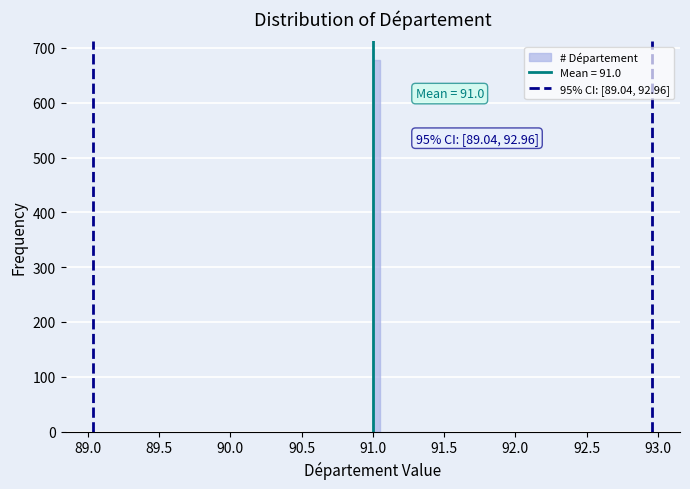

Read against the x-axis, roughly where is the centre of the tallest bar?

91.05